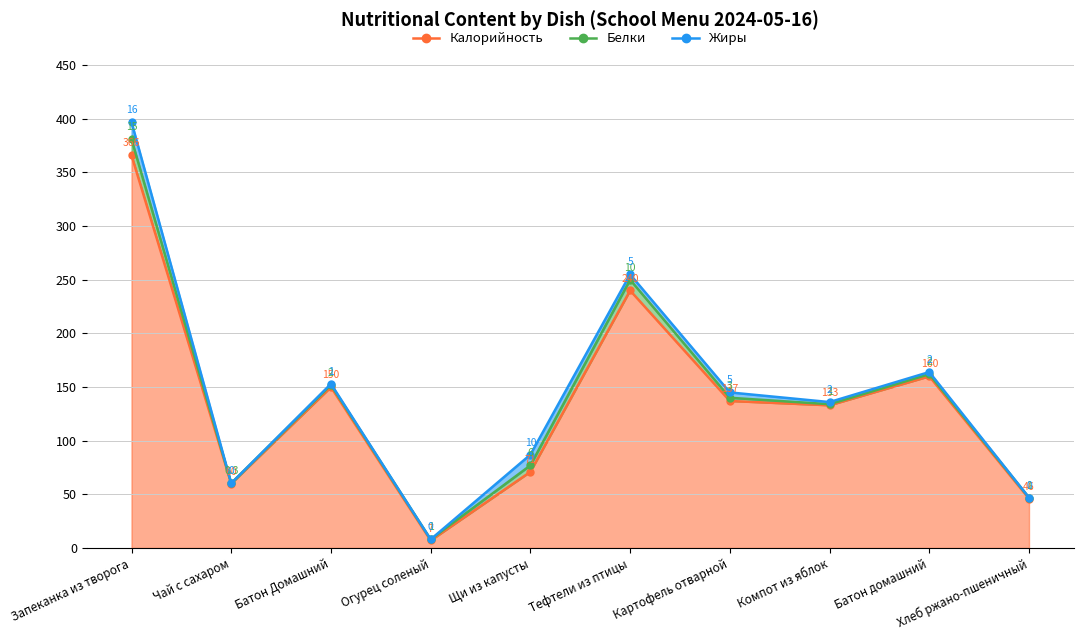

True or false: Калорийность and Белки intersect in this chart.

False